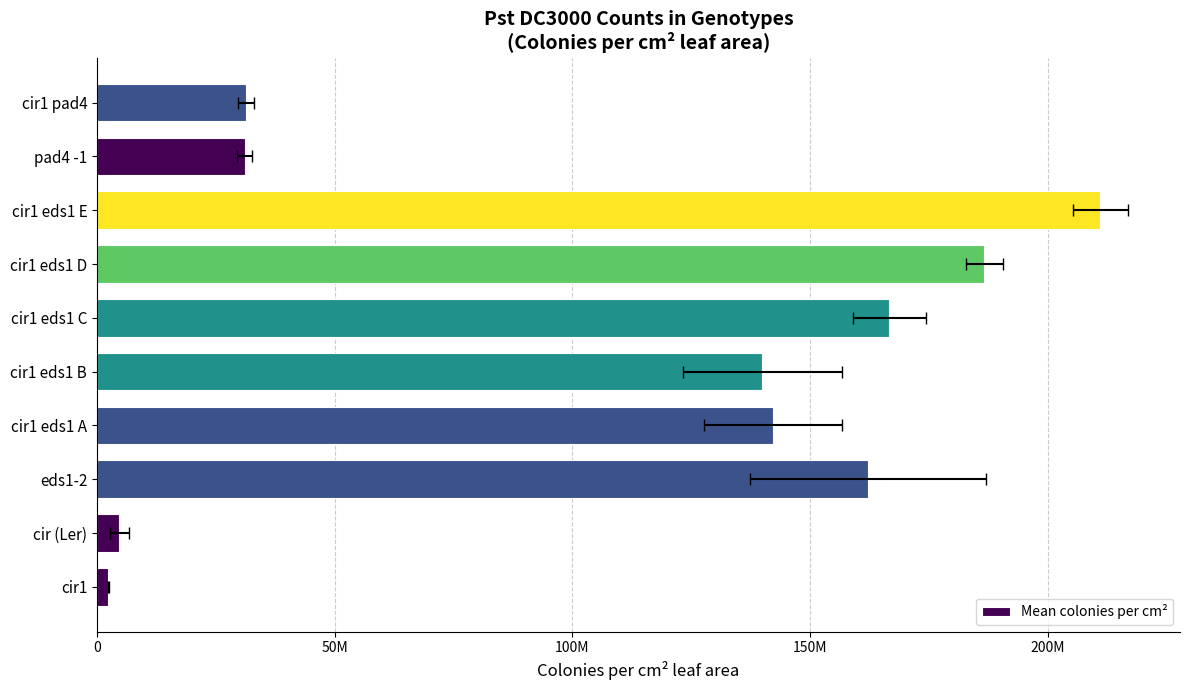

Does the chart contain any negative values?

No